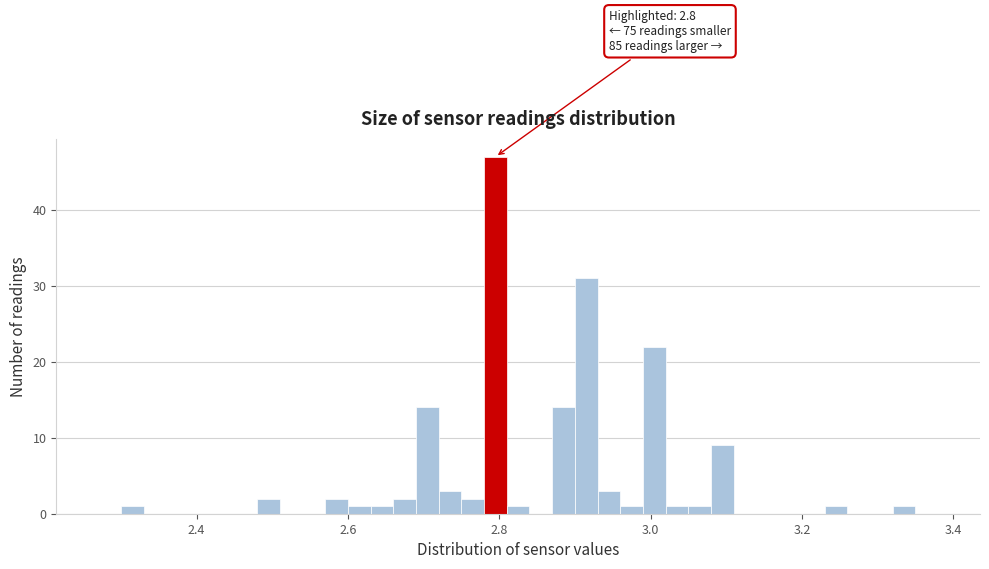

Read against the x-axis, roughly where is the centre of the tallest bar?

2.80